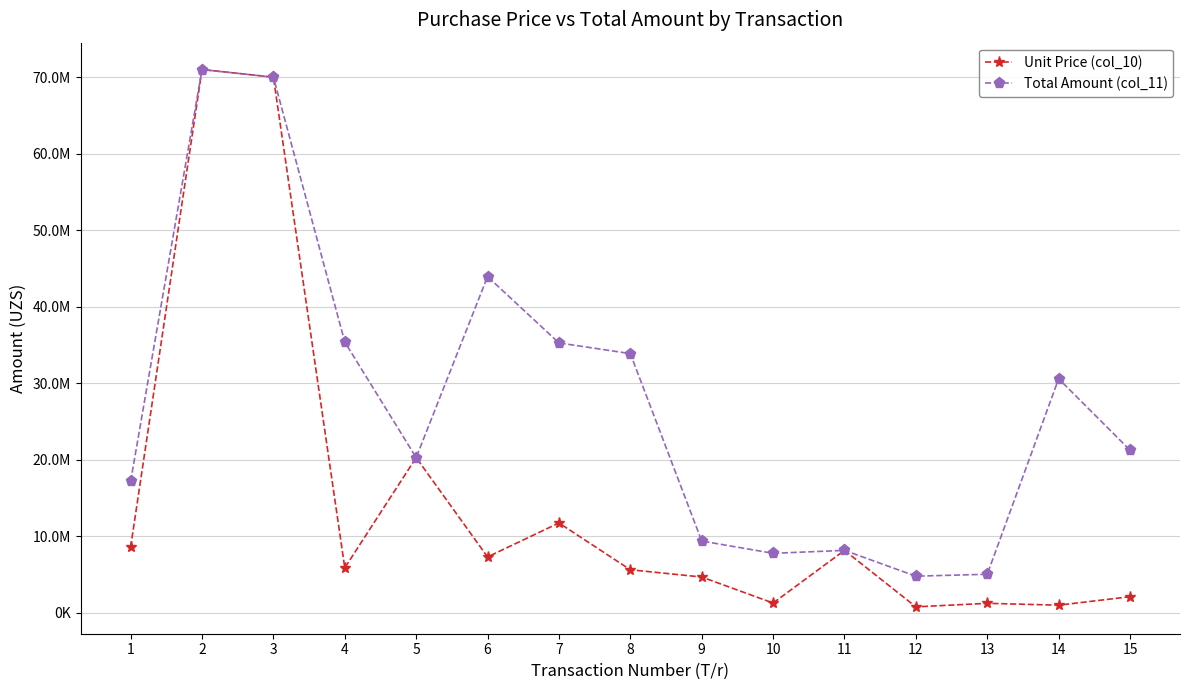

Is this an area chart (filled region under the line)?

No